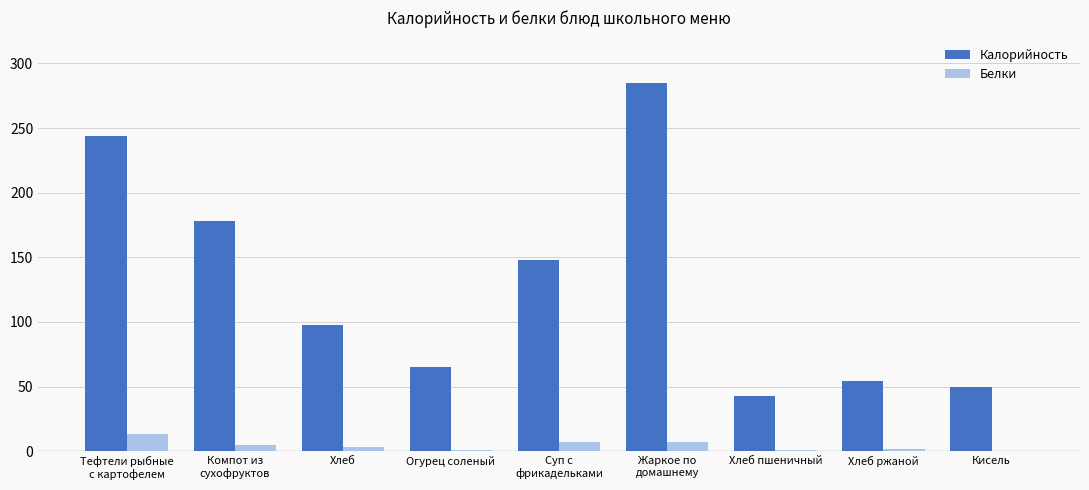

What is the average value of the Калорийность series?

129.5